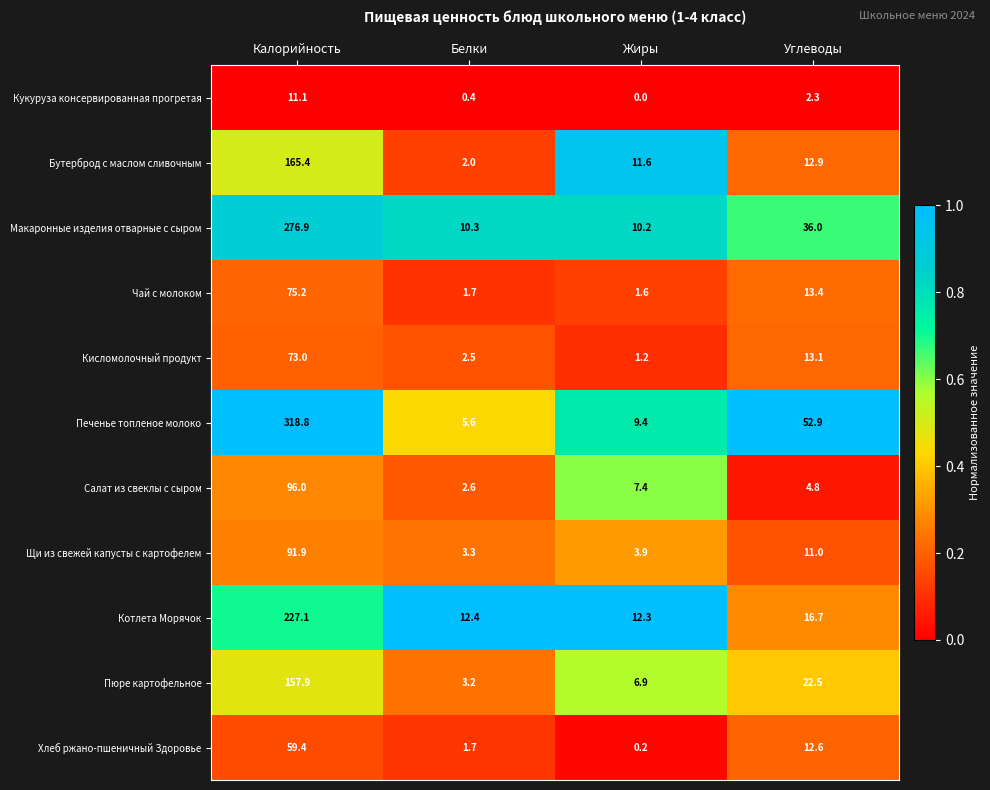

At which category is the sum across all series the highest?

Калорийность